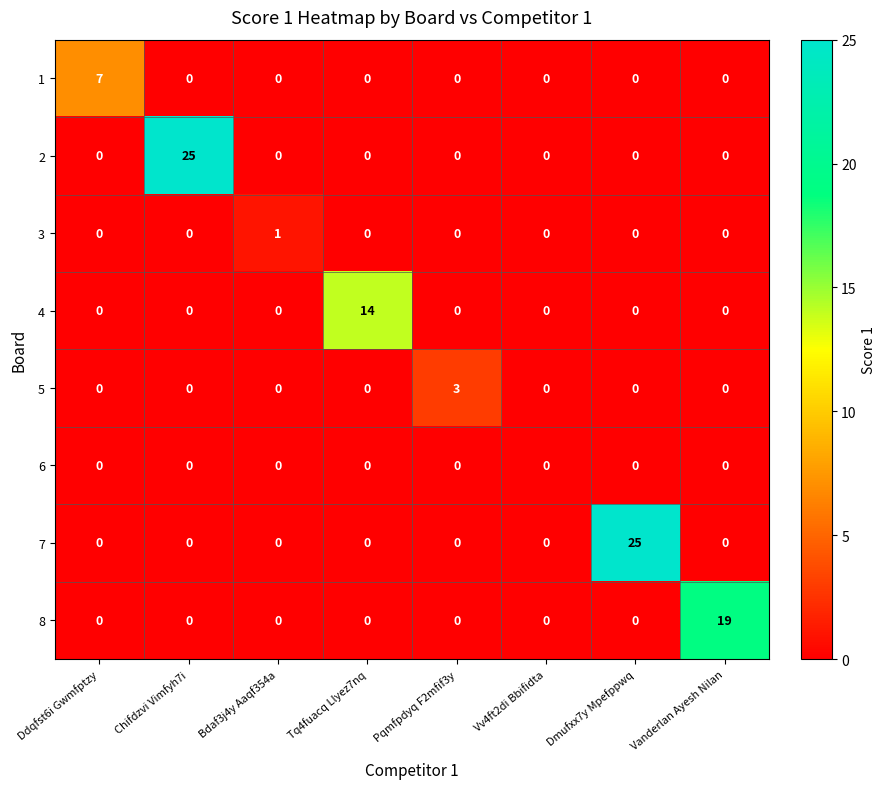

What is the average value of the 2 series?

3